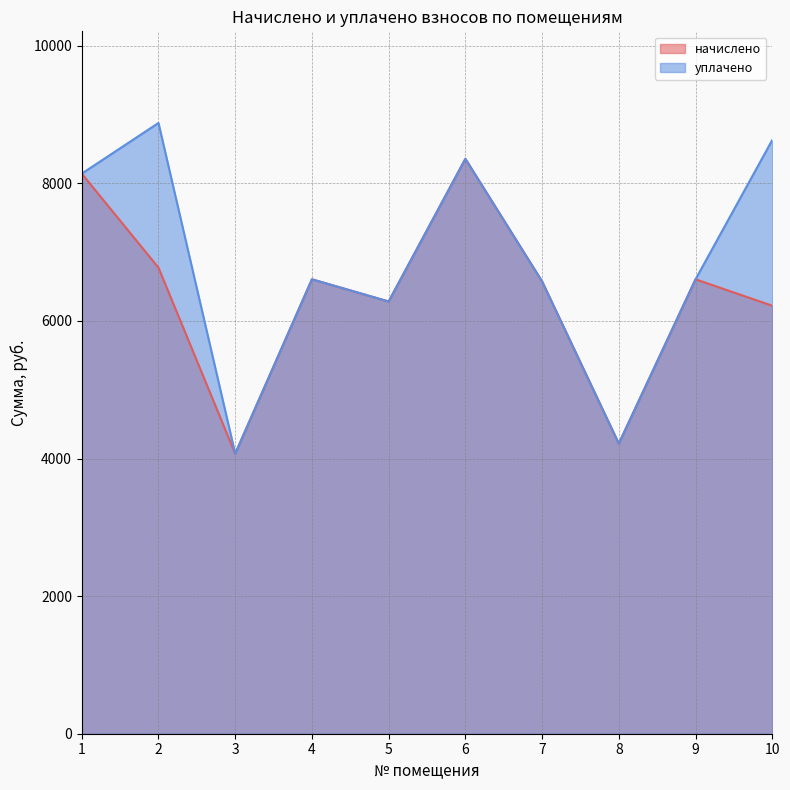

What is the total value across all series at 1?

16281.6